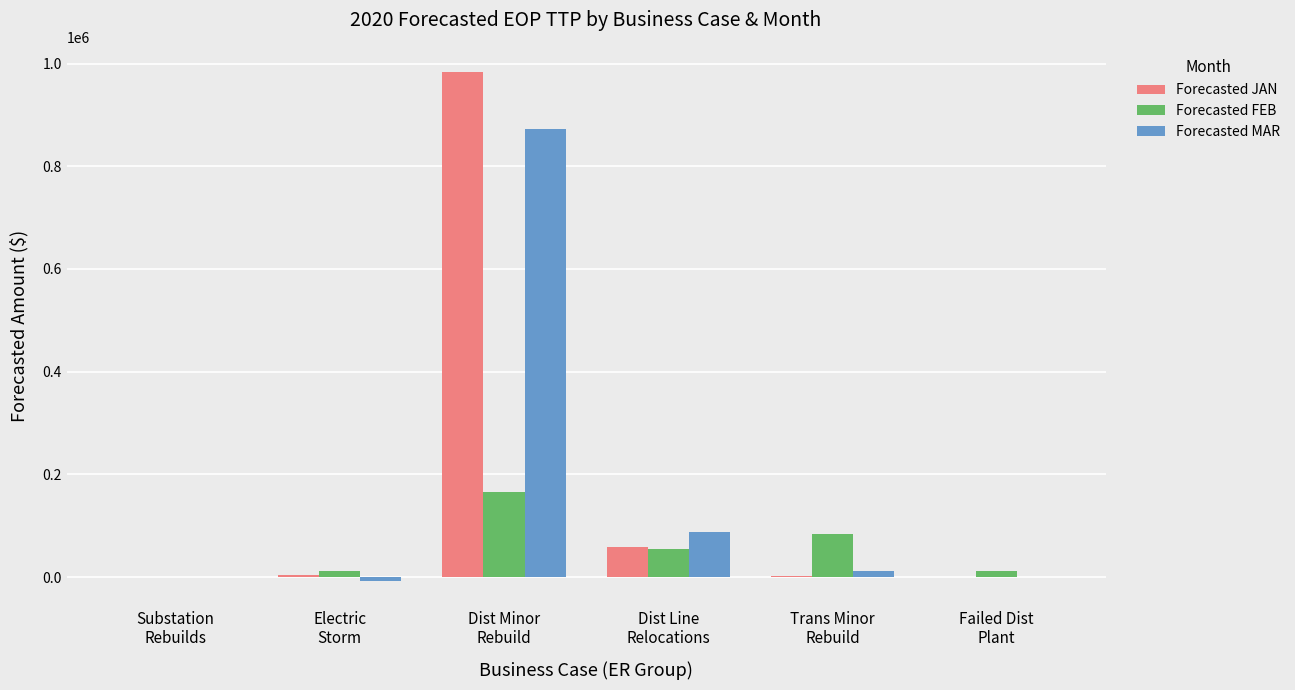

What is the maximum value shown in the chart?

983185